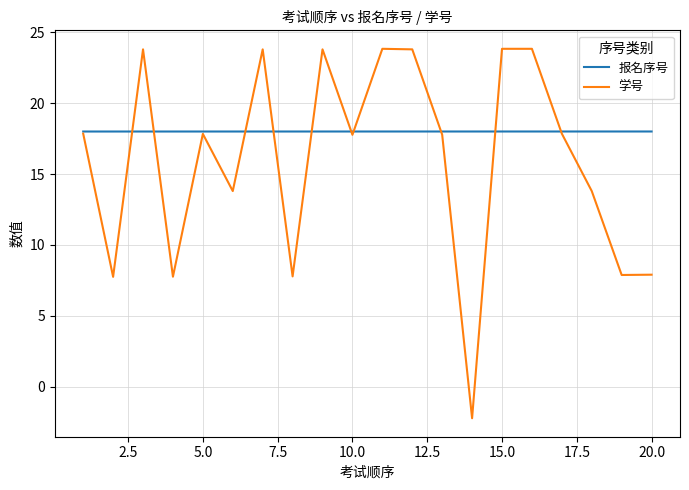

Rank the series by their average value, from lowest to highest.

学号, 报名序号